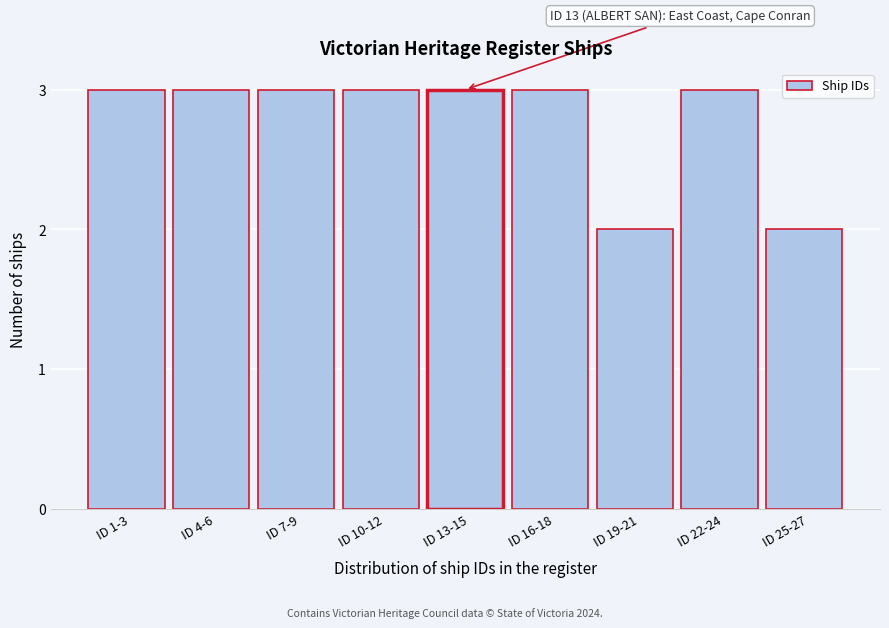

Reading left to right, transcribe all the data shown in this chart.

3	3	3	3	3	3	2	3	2